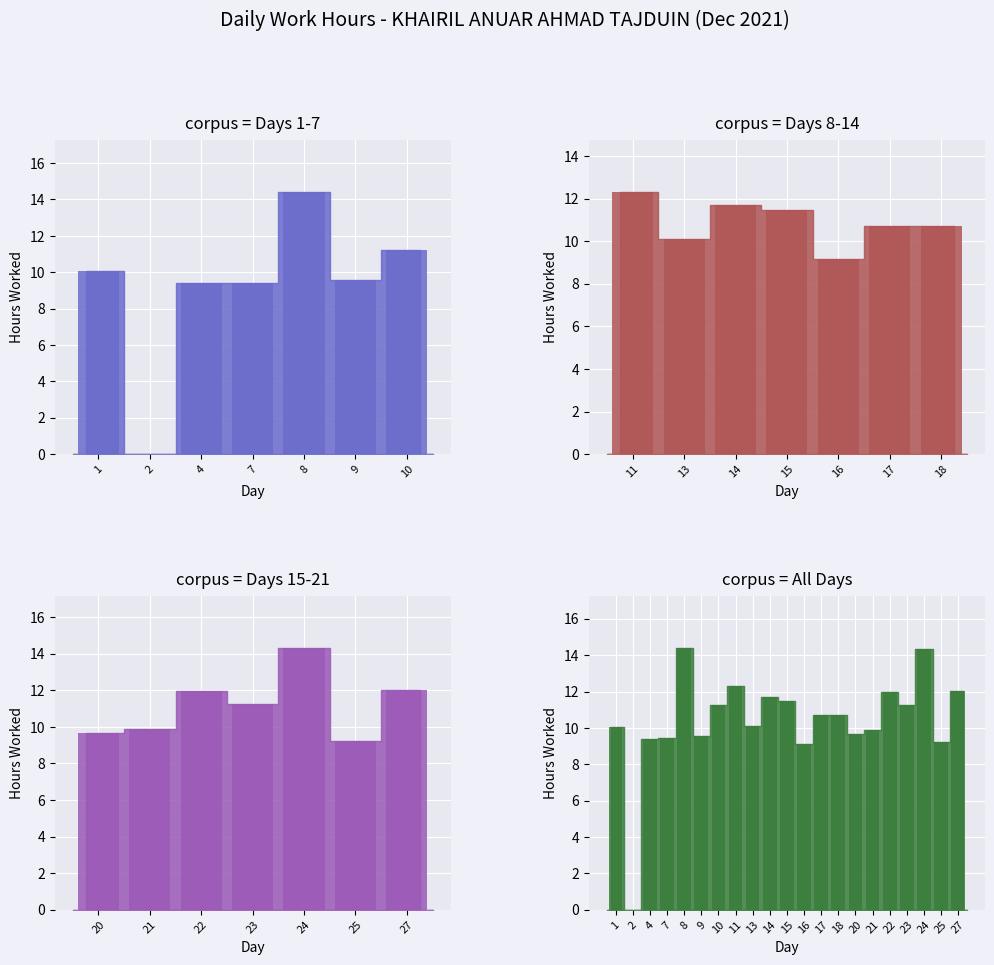

Which has a higher value, 14 or 23?

14